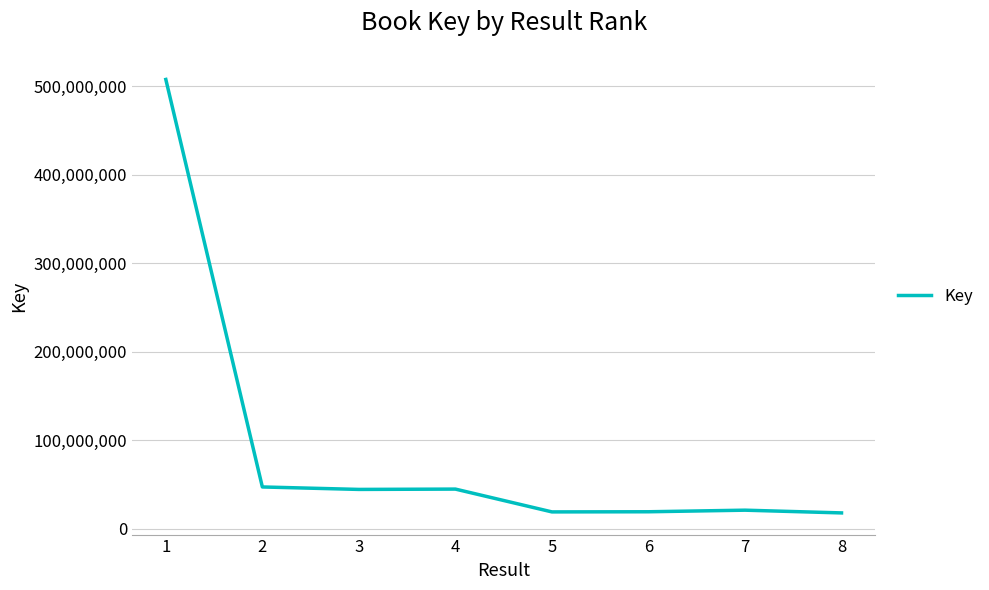

What is the average value?

90105735